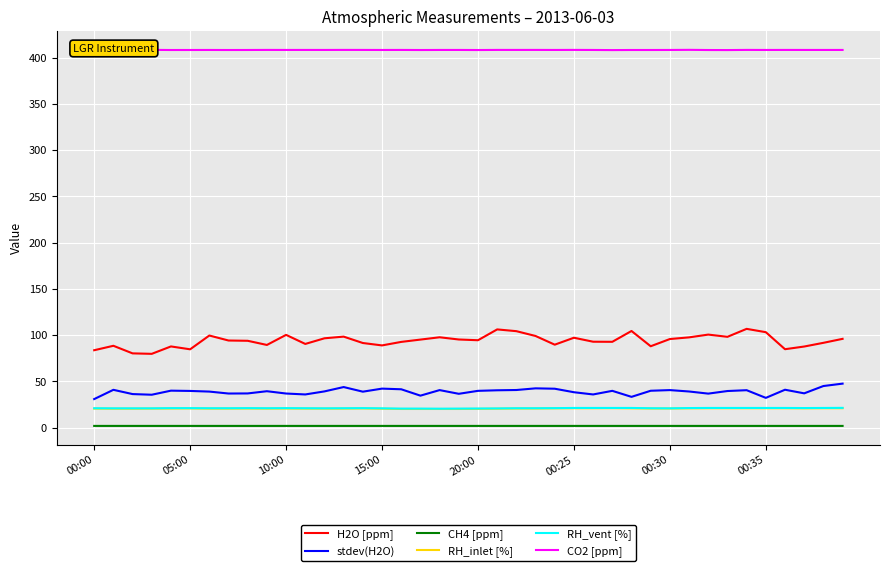

True or false: H2O [ppm] and CO2 [ppm] intersect in this chart.

False